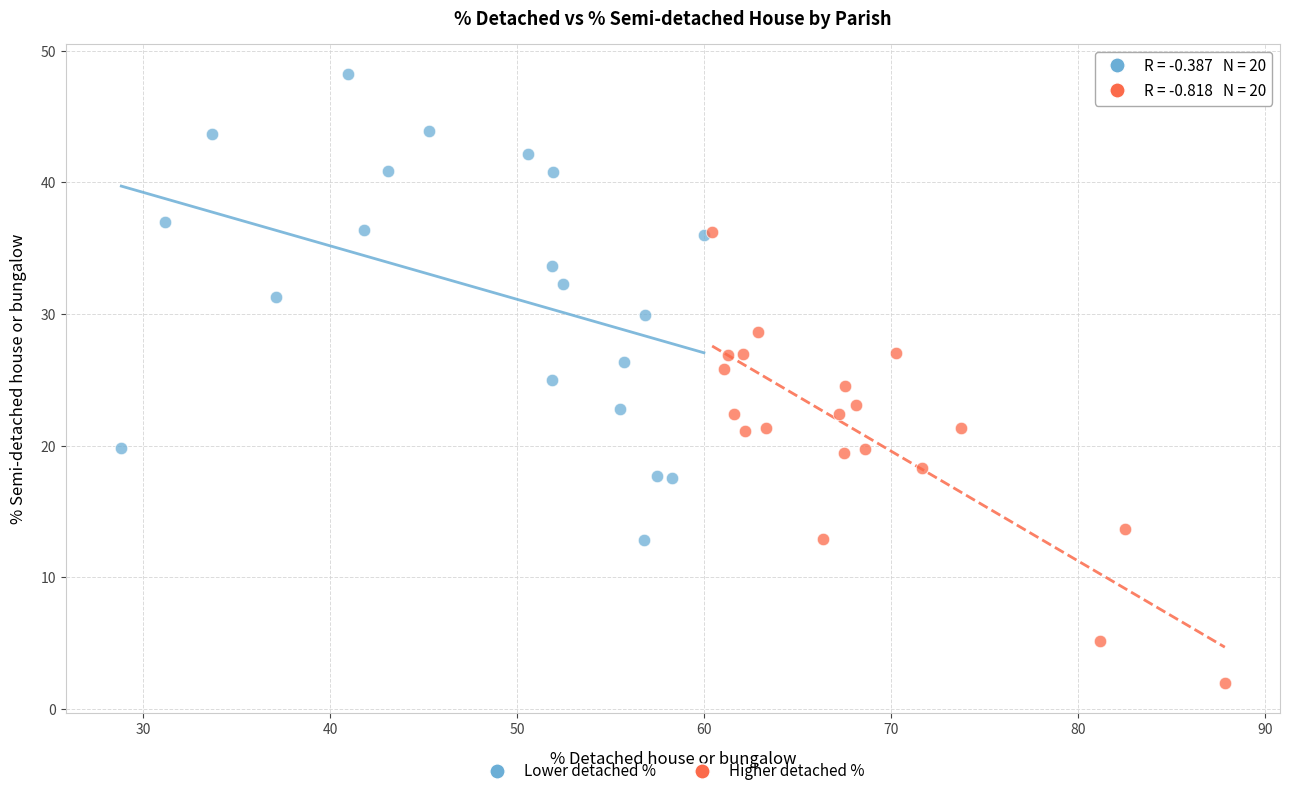

Which series contains the highest Y value?

Lower detached %